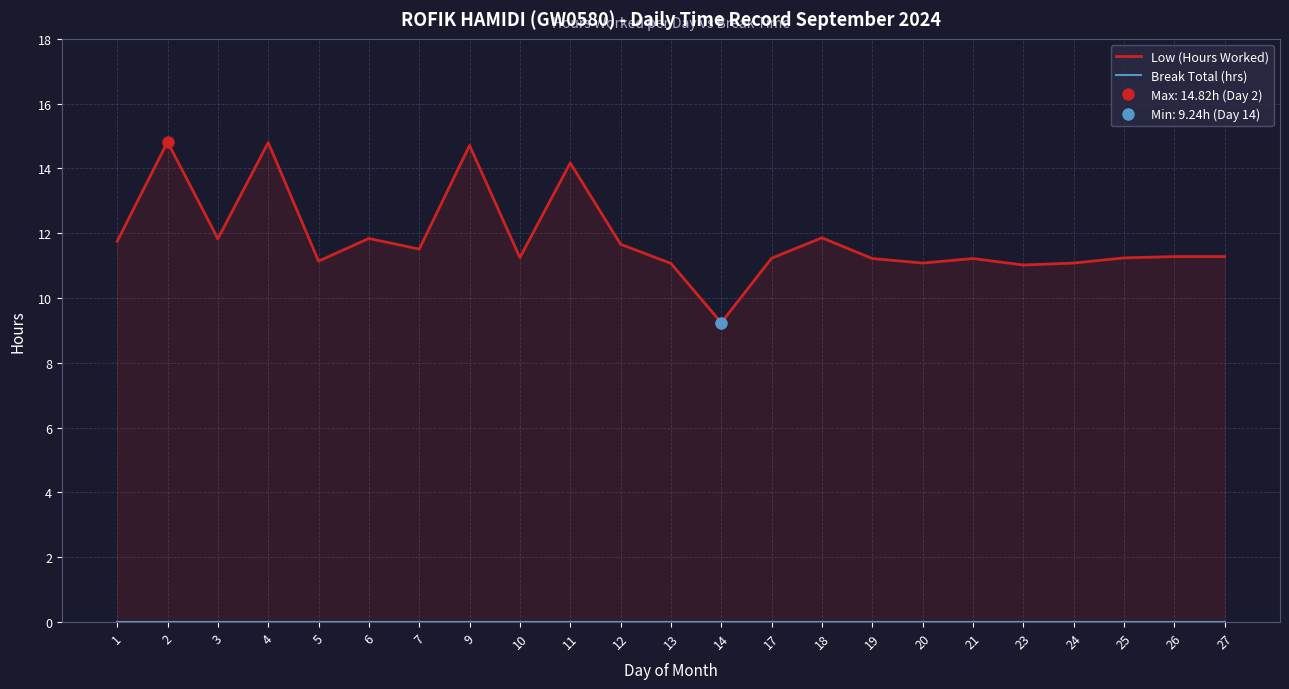

Rank the categories by Break Total (hrs) value from lowest to highest.

1, 2, 3, 4, 5, 6, 7, 9, 10, 11, 12, 13, 14, 17, 18, 19, 20, 21, 23, 24, 25, 26, 27